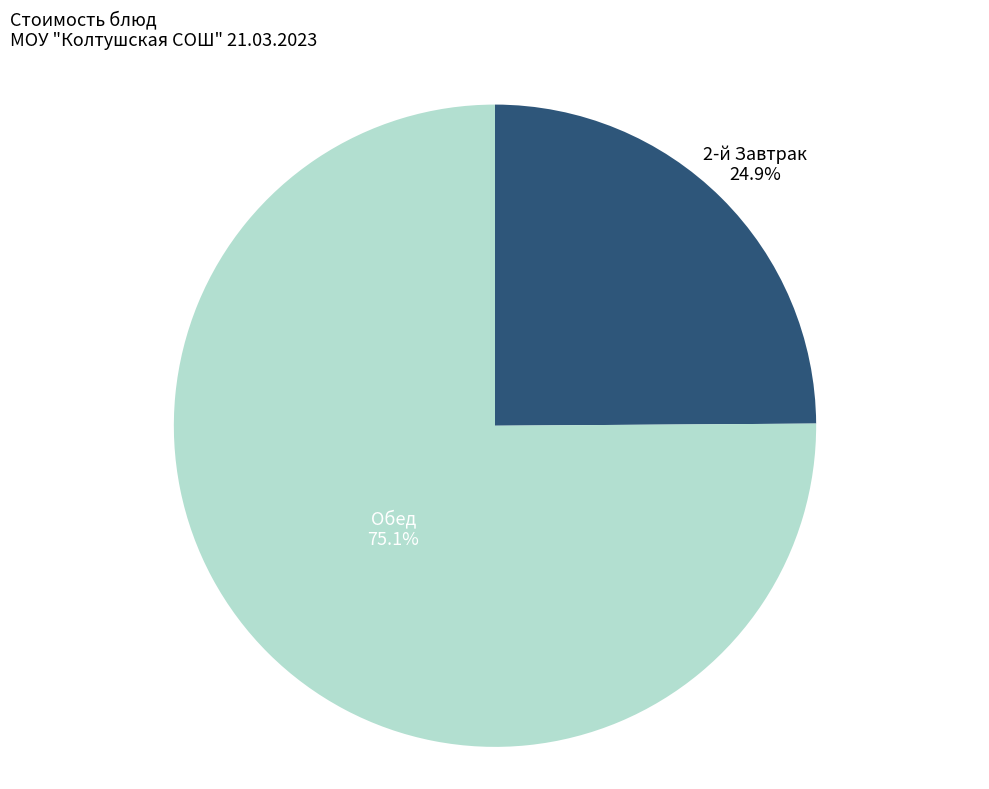

Is there a majority slice in this chart?

Yes